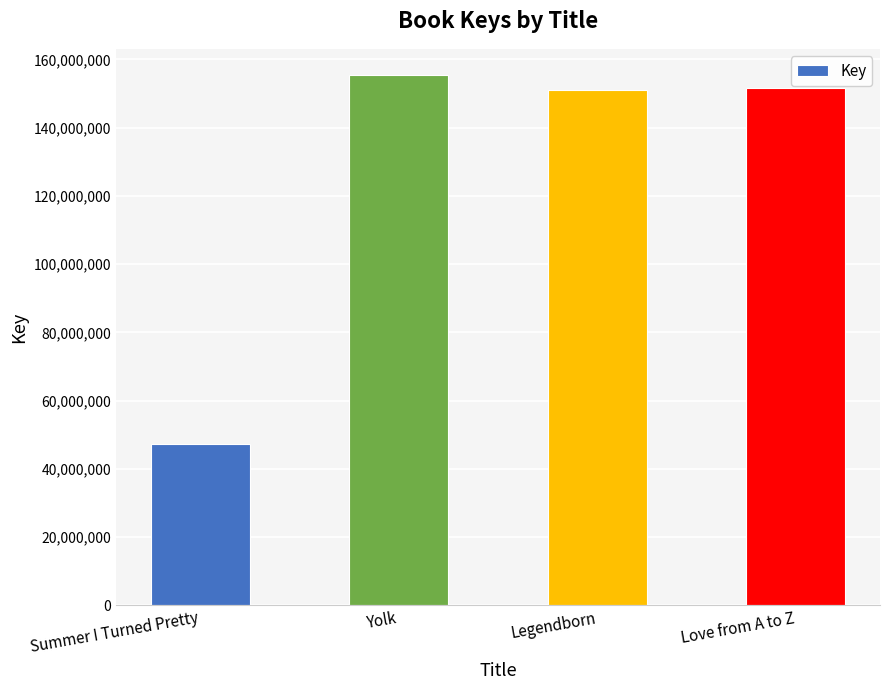

The value at Legendborn is 259093708. True or false?

False